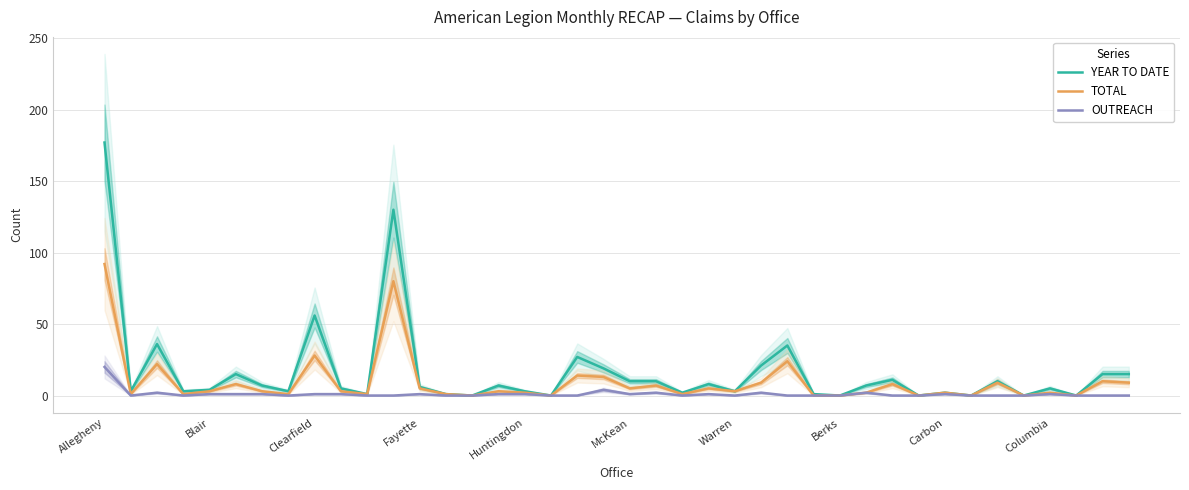

Is it true that TOTAL equals 49 at 33?

False